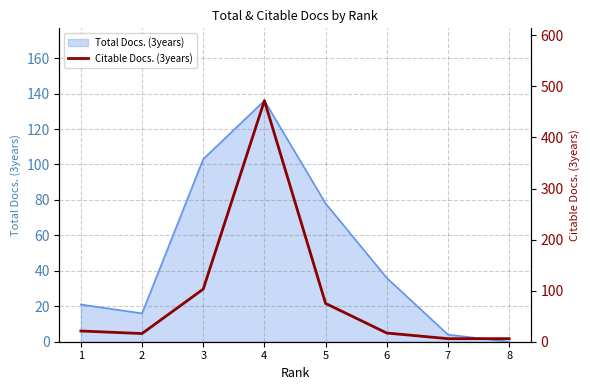

Approximately how many times larger is the value at 5 compared to 3?

0.7